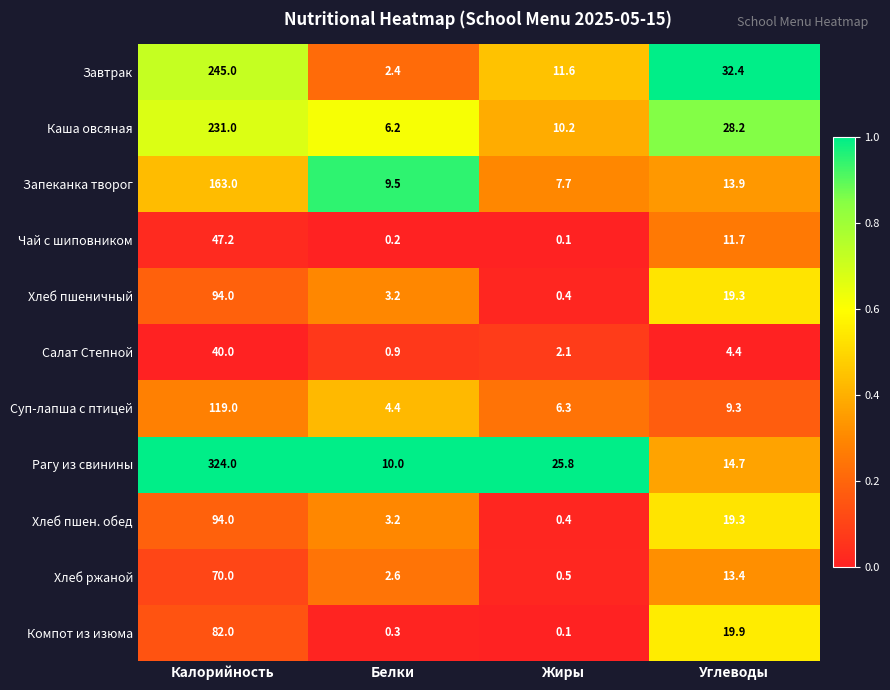

What is the difference between the Чай с шиповником values at Белки and Калорийность?

47.0